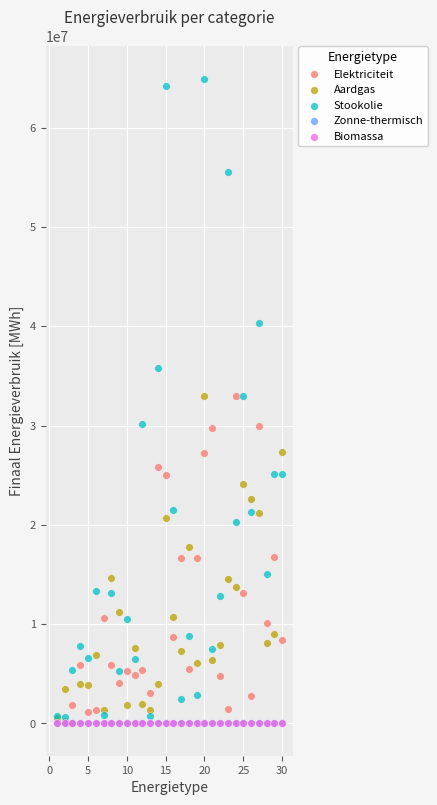

What are all the series names shown in the legend?

Elektriciteit, Aardgas, Stookolie, Zonne-thermisch, Biomassa